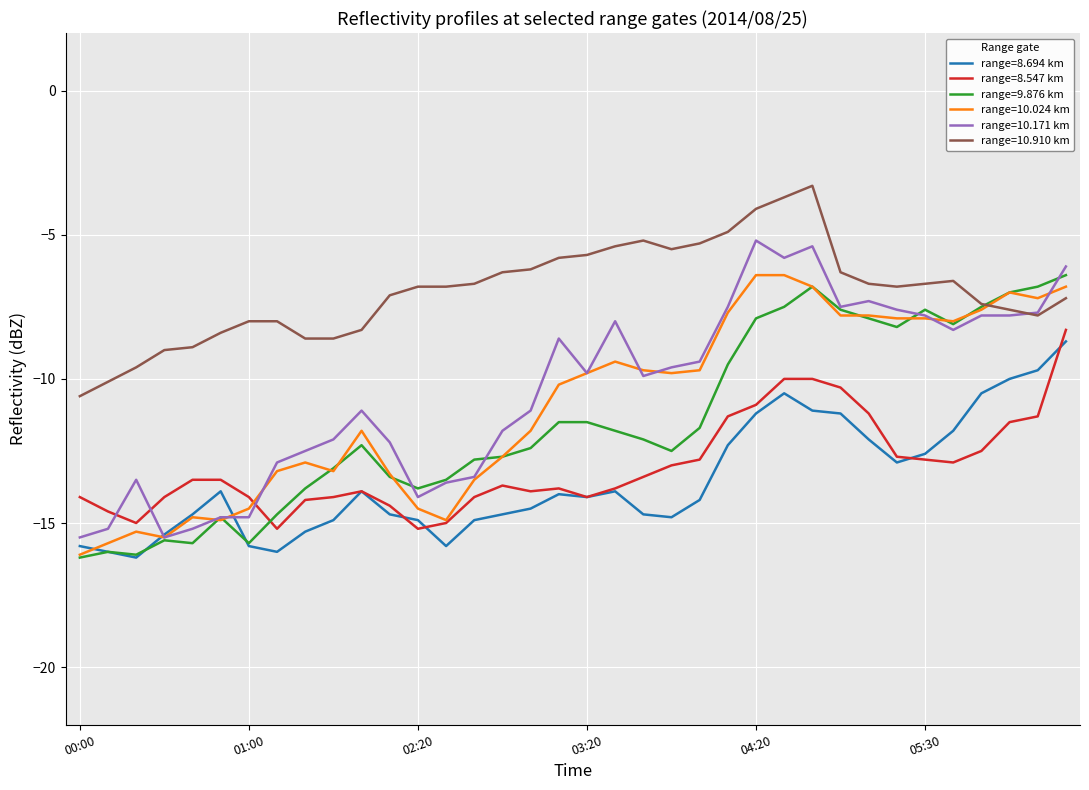

Does the chart have visible grid lines?

Yes